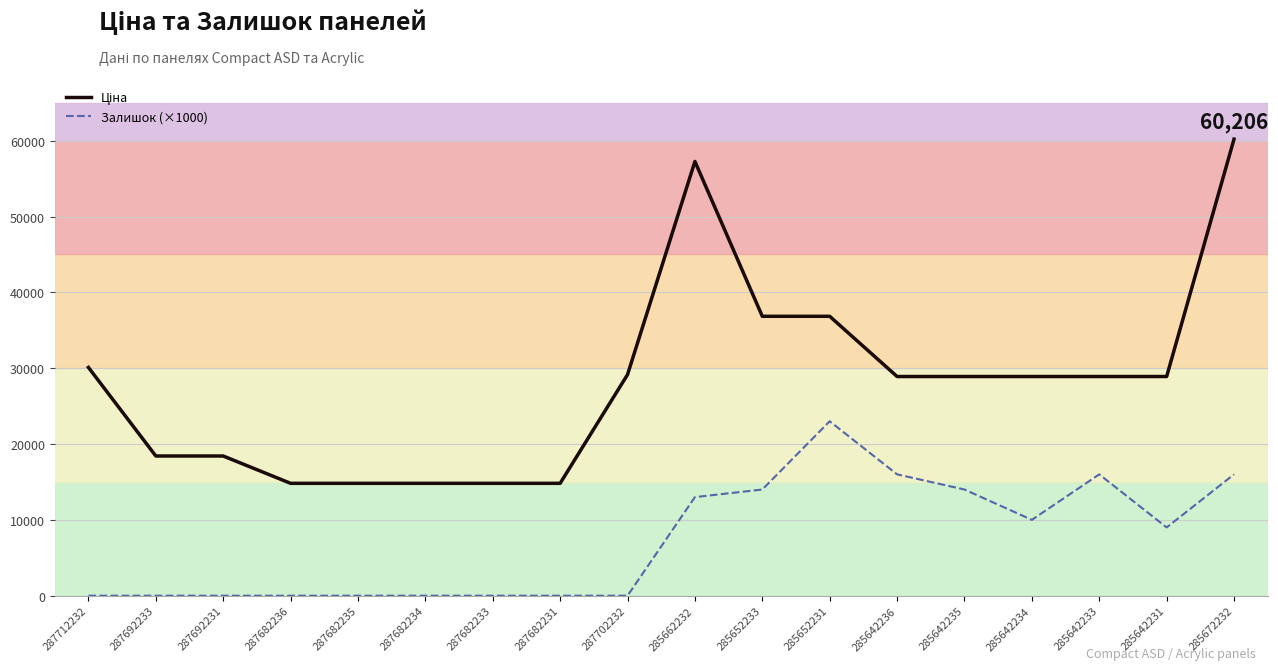

What is the difference between the Залишок (×1000) values at 287682236 and 285642235?

14000.0